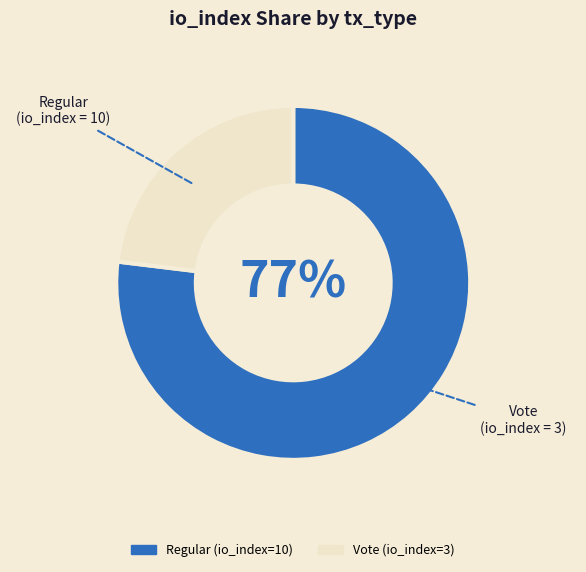

Which slice is the largest?

Regular